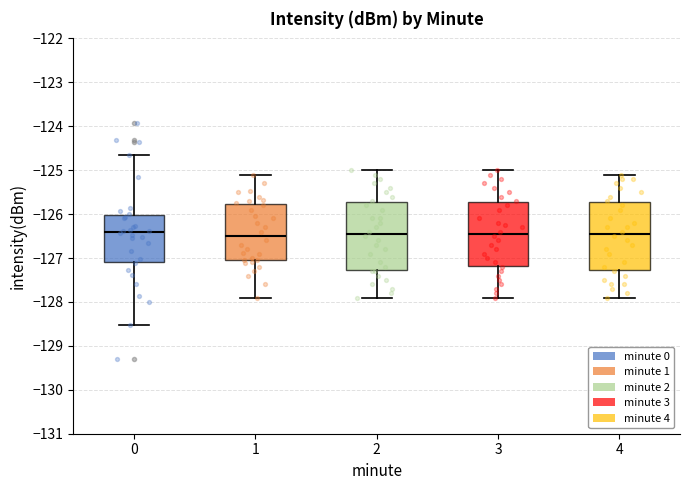

Where is the lower edge of the box at x = 3 on the y-axis? The values are not printed on the chart, so give them approximately, as read against the axis.

-127.2